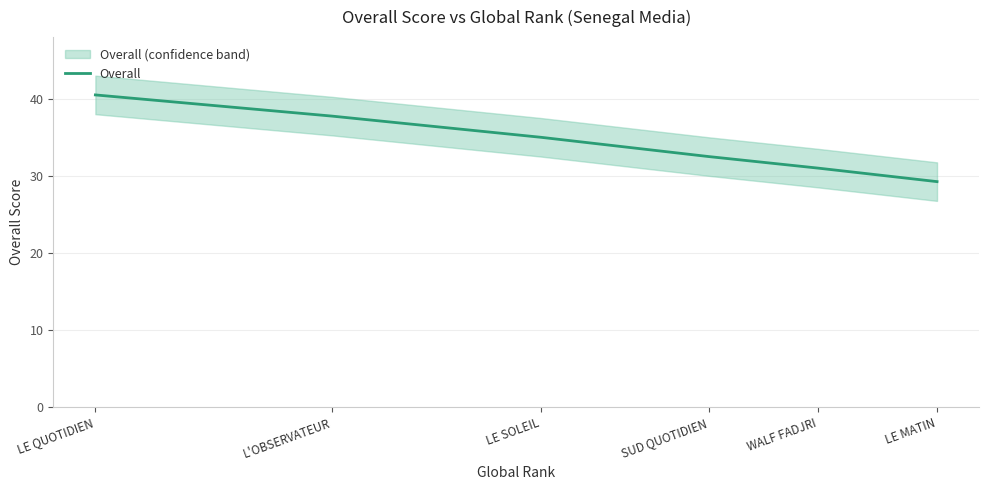

How many lines are shown in the chart?

1